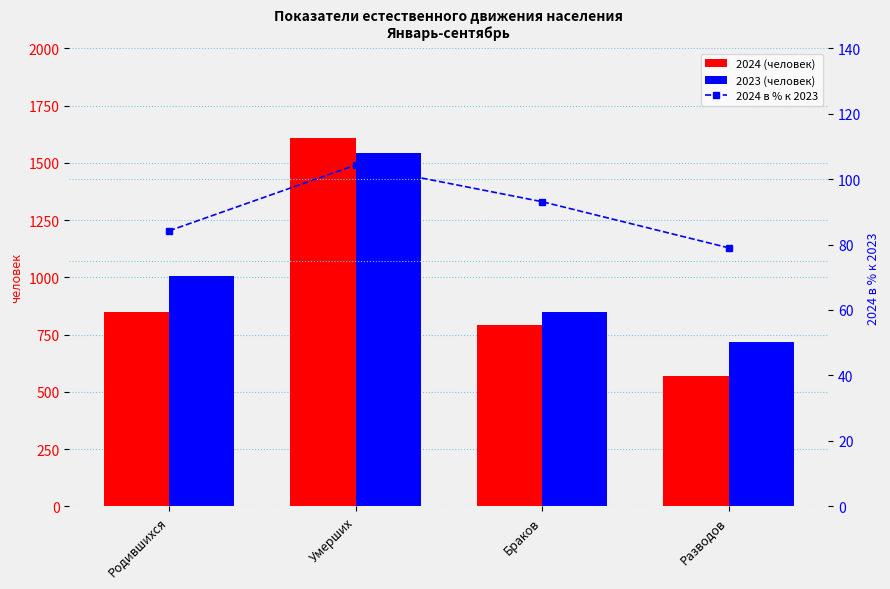

The value of 2023 (человек) at Родившихся is 376.5. True or false?

False